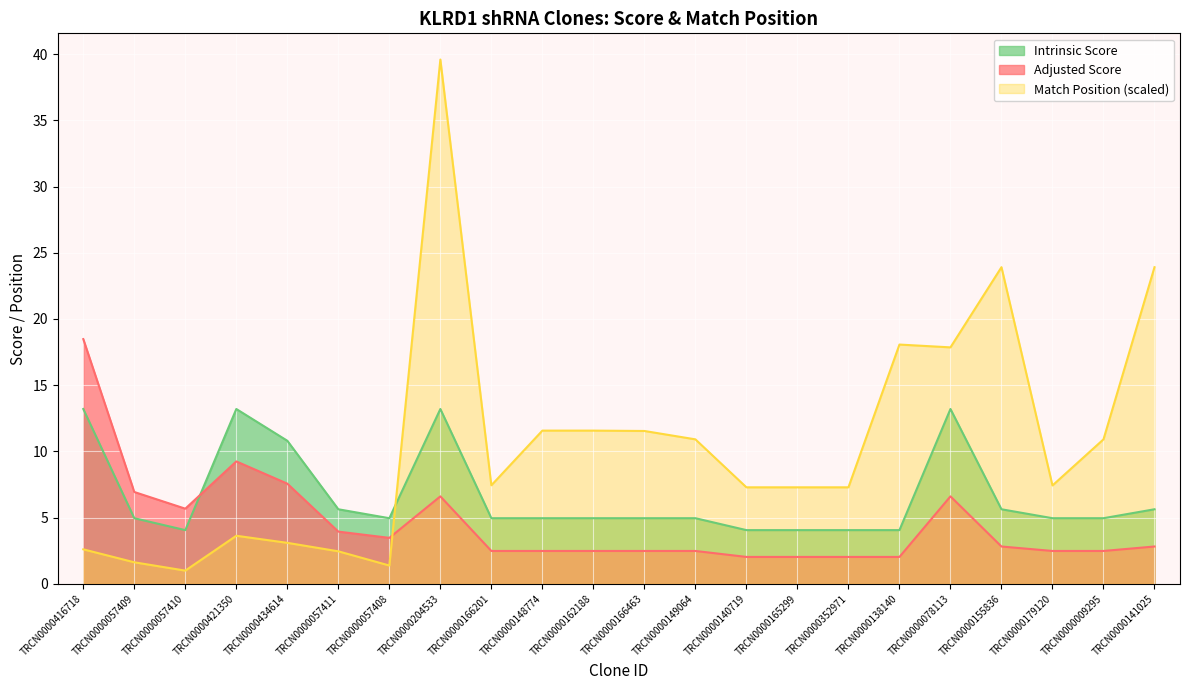

Reading right to left, list all the values displayed in this chart.

Match Position: TRCN0000141025=23.9	TRCN0000009295=10.9	TRCN0000179120=7.4	TRCN0000155836=23.9	TRCN0000078113=17.9	TRCN0000138140=18.1	TRCN0000352971=7.3	TRCN0000165299=7.3	TRCN0000140719=7.3	TRCN0000149064=10.9	TRCN0000166463=11.5	TRCN0000162188=11.6	TRCN0000148774=11.6	TRCN0000166201=7.4	TRCN0000204533=39.6	TRCN0000057408=1.4	TRCN0000057411=2.4	TRCN0000434614=3.1	TRCN0000421350=3.6	TRCN0000057410=1.0	TRCN0000057409=1.6	TRCN0000416718=2.6
Adjusted Score: TRCN0000141025=2.8	TRCN0000009295=2.5	TRCN0000179120=2.5	TRCN0000155836=2.8	TRCN0000078113=6.6	TRCN0000138140=2.0	TRCN0000352971=2.0	TRCN0000165299=2.0	TRCN0000140719=2.0	TRCN0000149064=2.5	TRCN0000166463=2.5	TRCN0000162188=2.5	TRCN0000148774=2.5	TRCN0000166201=2.5	TRCN0000204533=6.6	TRCN0000057408=3.5	TRCN0000057411=3.9	TRCN0000434614=7.6	TRCN0000421350=9.2	TRCN0000057410=5.7	TRCN0000057409=6.9	TRCN0000416718=18.5
Intrinsic Score: TRCN0000141025=5.6	TRCN0000009295=5.0	TRCN0000179120=5.0	TRCN0000155836=5.6	TRCN0000078113=13.2	TRCN0000138140=4.0	TRCN0000352971=4.0	TRCN0000165299=4.0	TRCN0000140719=4.0	TRCN0000149064=5.0	TRCN0000166463=5.0	TRCN0000162188=5.0	TRCN0000148774=5.0	TRCN0000166201=5.0	TRCN0000204533=13.2	TRCN0000057408=5.0	TRCN0000057411=5.6	TRCN0000434614=10.8	TRCN0000421350=13.2	TRCN0000057410=4.0	TRCN0000057409=5.0	TRCN0000416718=13.2